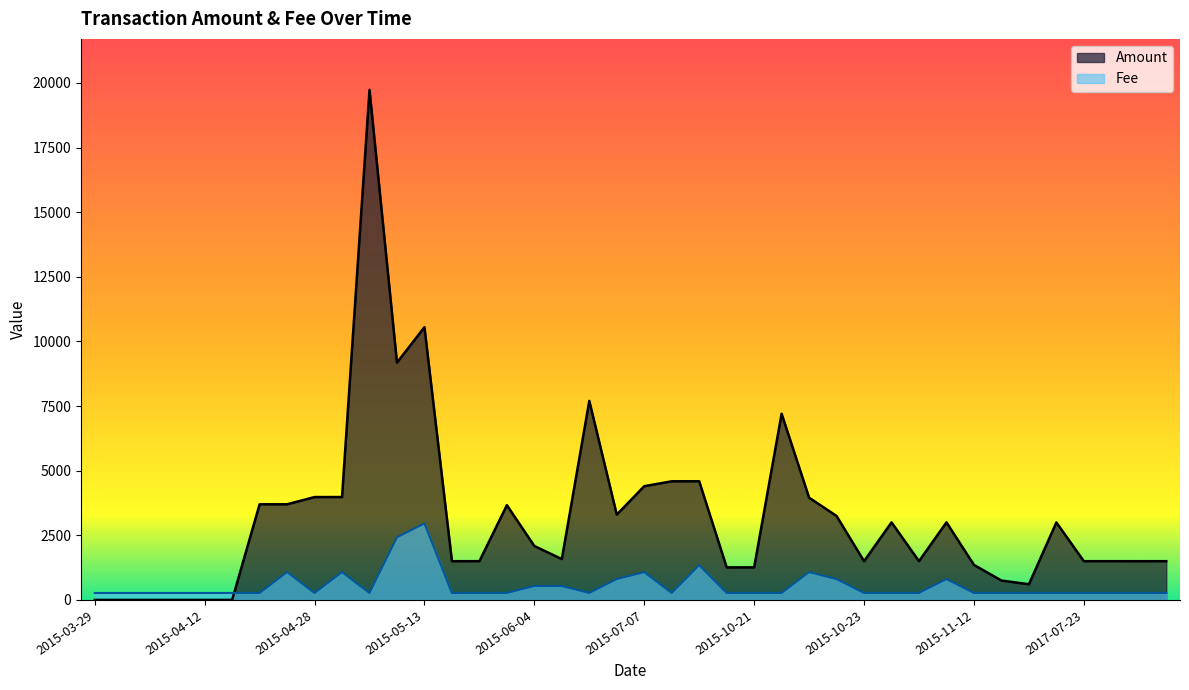

At how many categories does at least one series exceed 140?

40